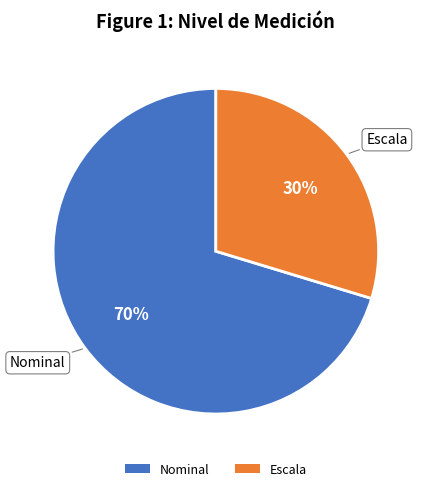

To the nearest percent, what percentage of the pie is Escala?

30%